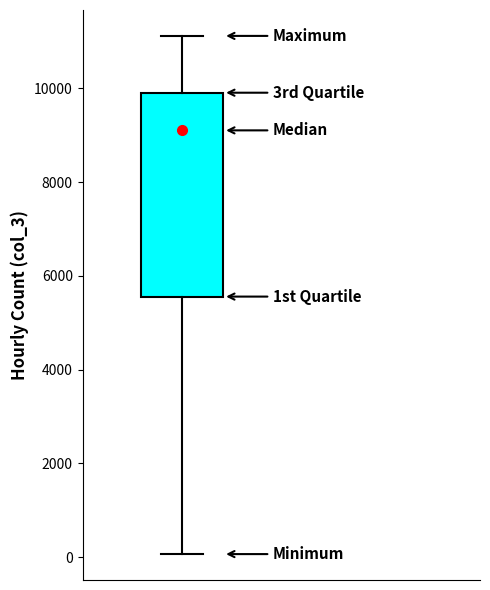

Read this box plot against the y-axis: the position of the median line, the range covered by the box, and the ends of both whiskers. The values are not printed on the chart, so give them approximately, as read against the axis.

median 9200, box 5600 to 10000, whiskers 0 to 11200